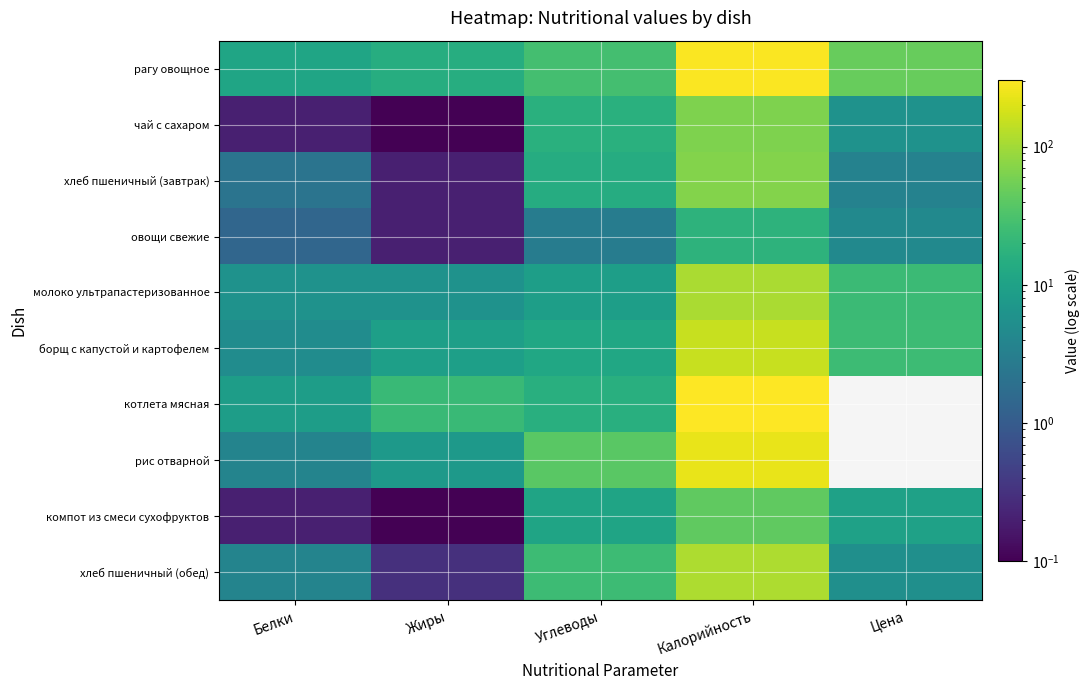

Which series has the largest total across all categories?

рагу овощное